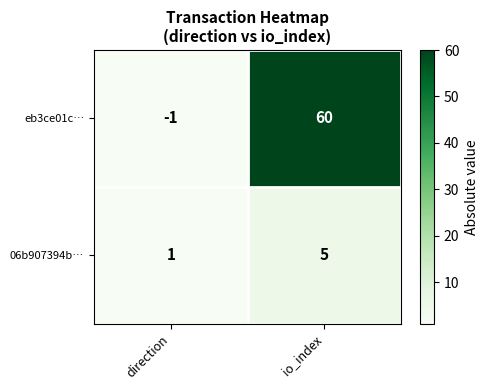

Where is eb3ce01c… nearest to the value 29?

direction